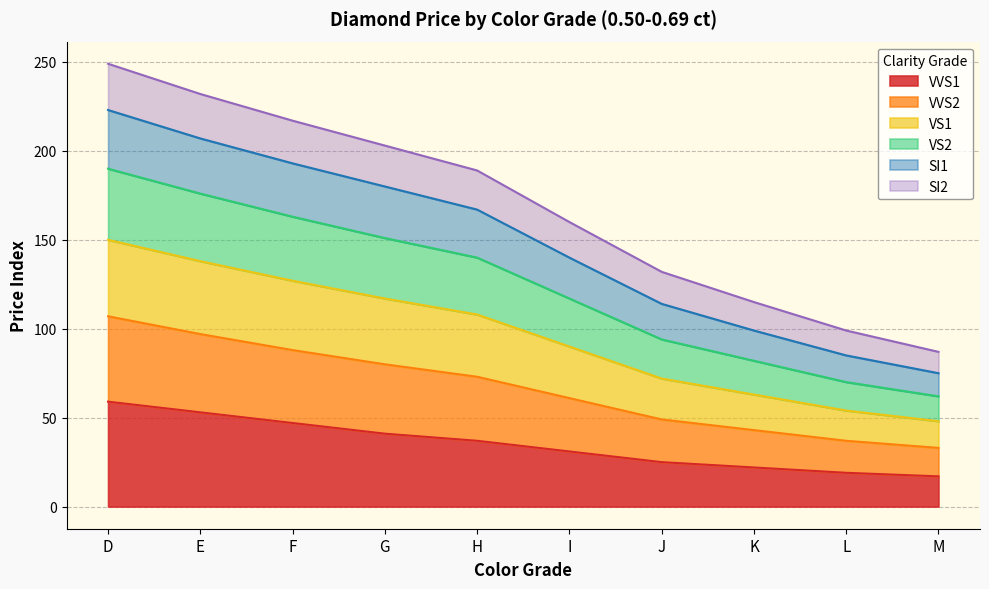

What are all the series names shown in the legend?

VVS1, VVS2, VS1, VS2, SI1, SI2